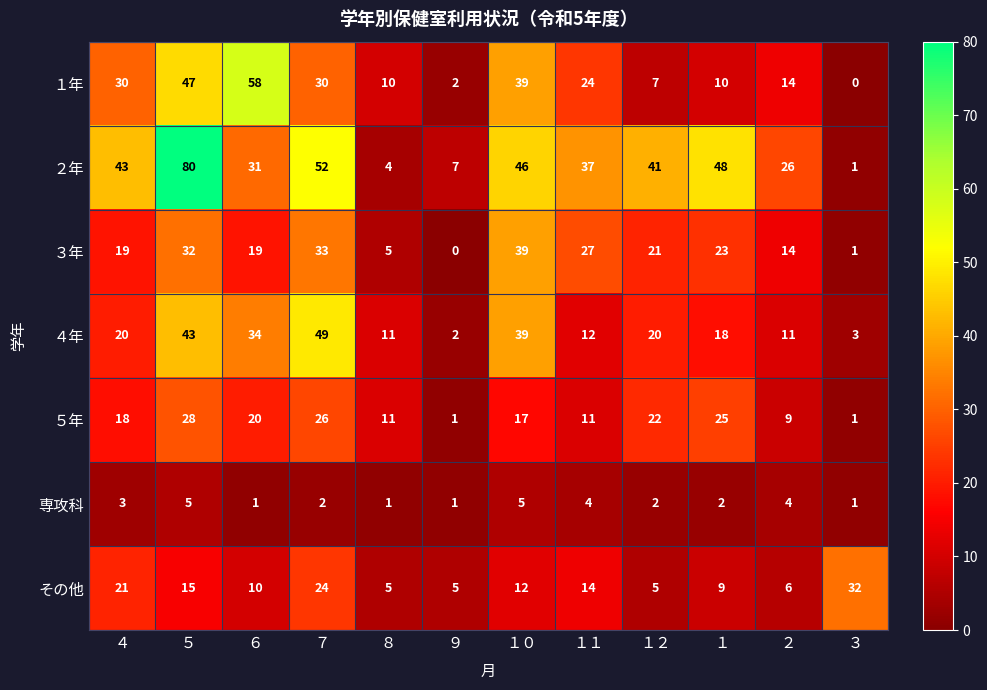

Count the number of categories in the chart.

12